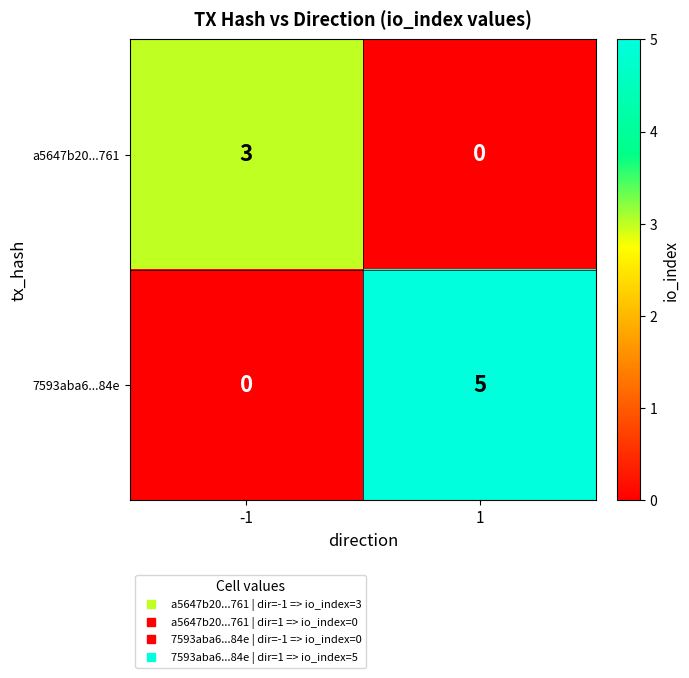

Reading right to left, what are all the values shown in this chart?

a5647b20...761: 1=0	-1=3
7593aba6...84e: 1=5	-1=0